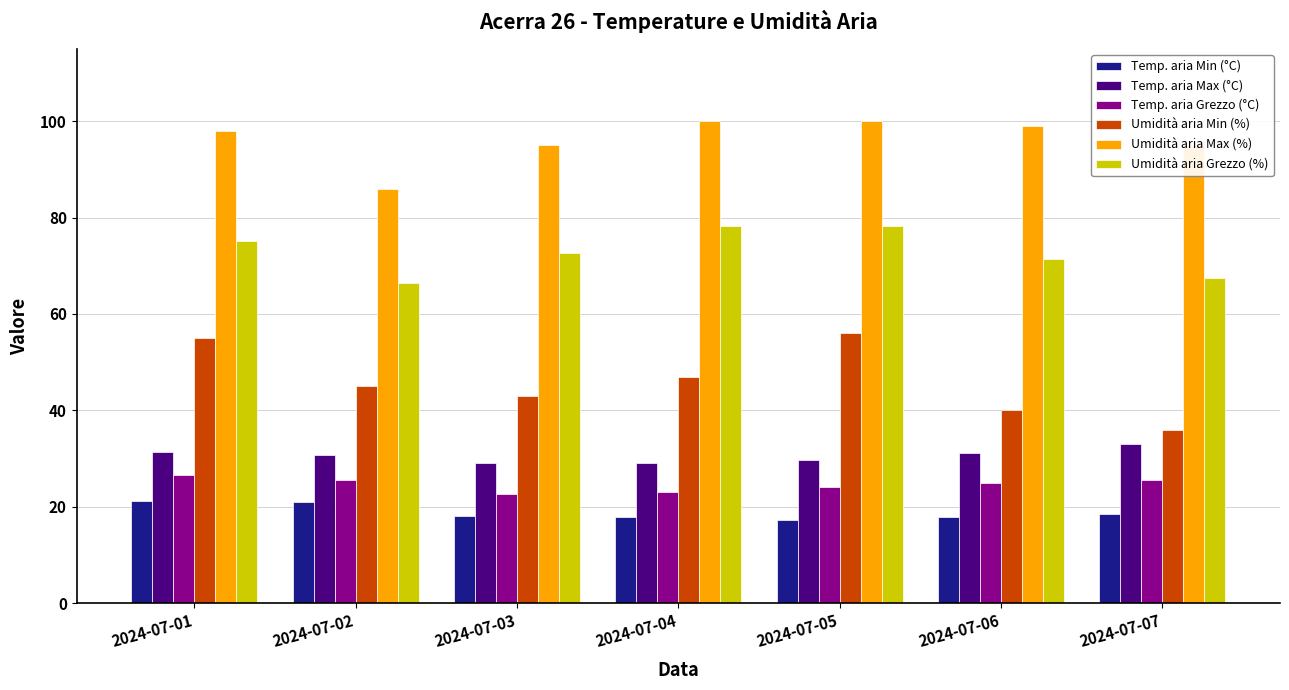

At how many categories does at least one series exceed 77?

7